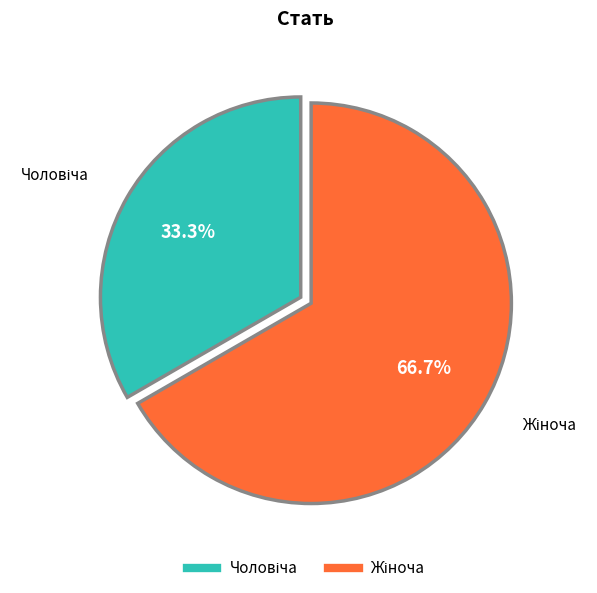

To the nearest percent, what is the difference between the largest and smallest slice percentages?

33%